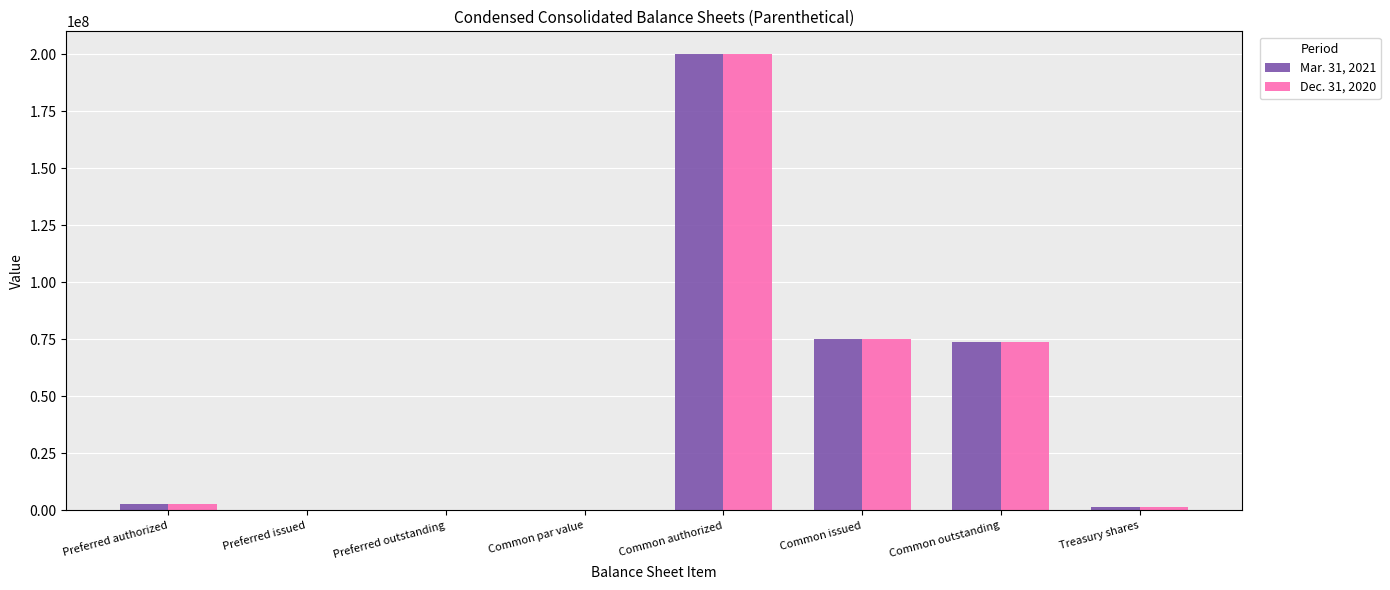

Is it true that Dec. 31, 2020 equals 126819898.8 at Common issued?

False